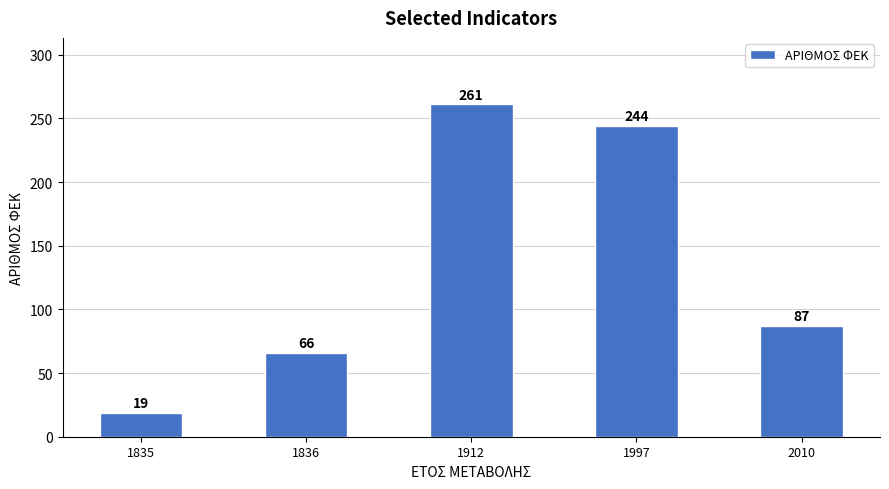

What is the greatest value displayed?

261